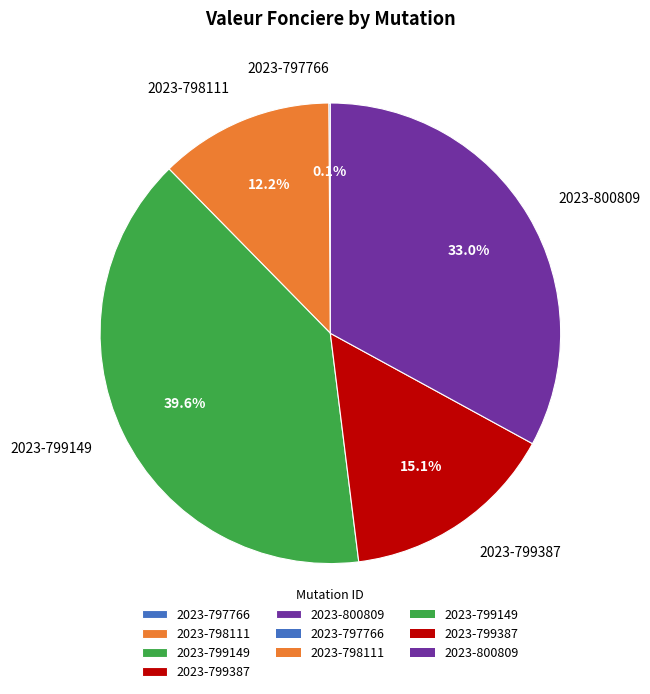

To the nearest percent, what is the average slice percentage?

20%